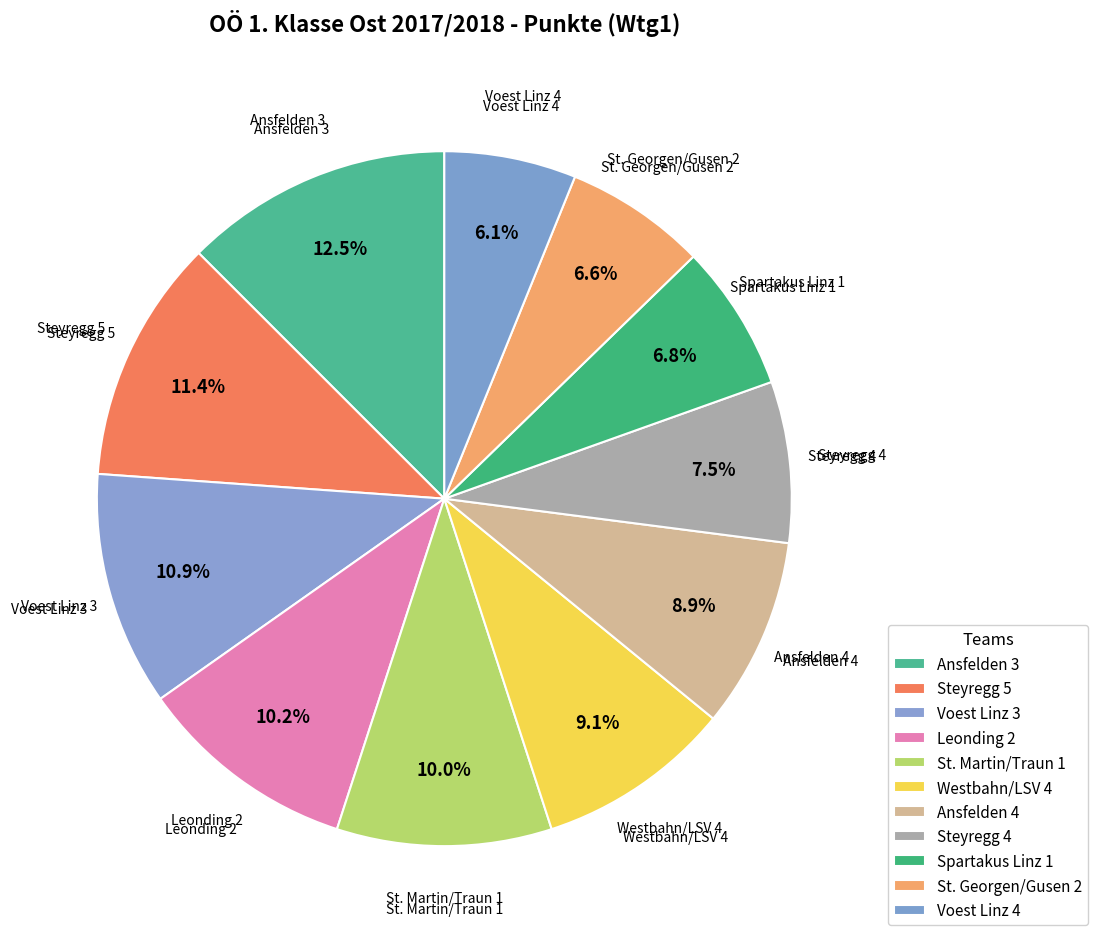

Count the number of slices in the pie.

11